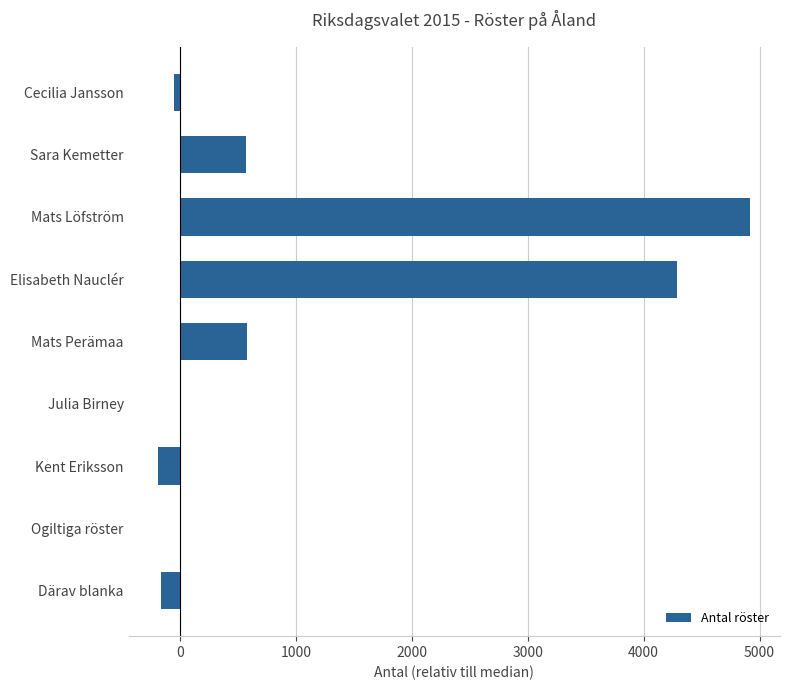

What is the sum of the values at Därav blanka and Sara Kemetter?

404